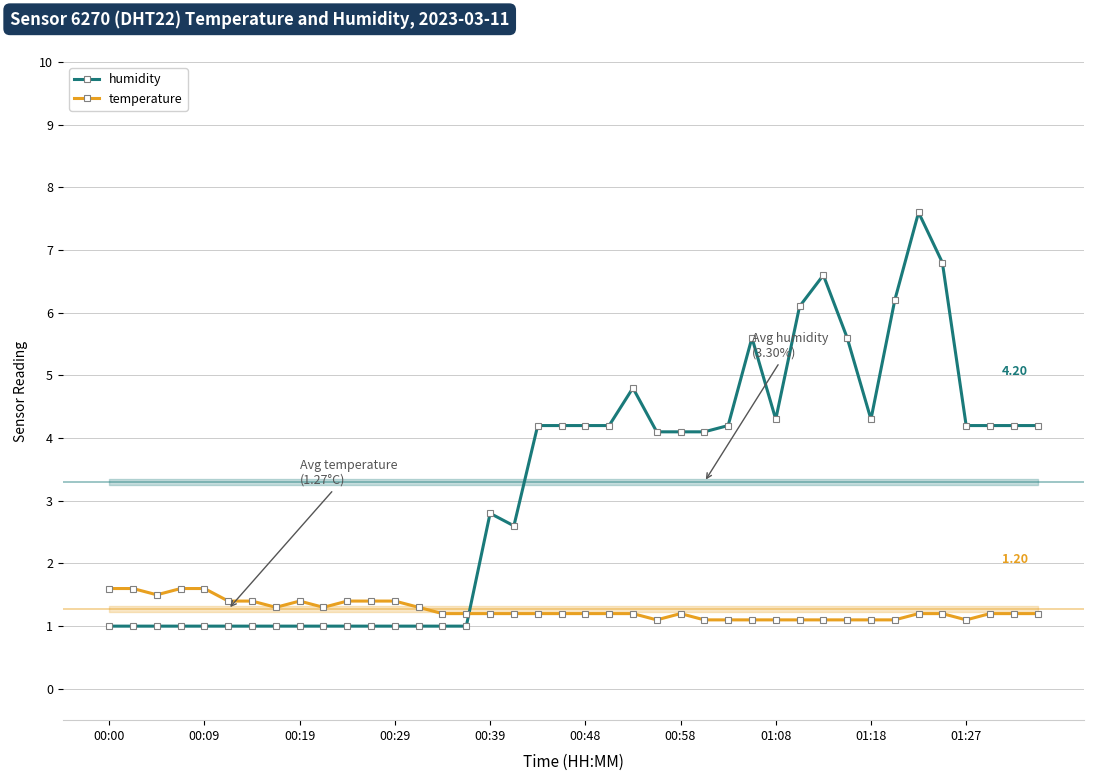

Which category has the highest value across all series?

34